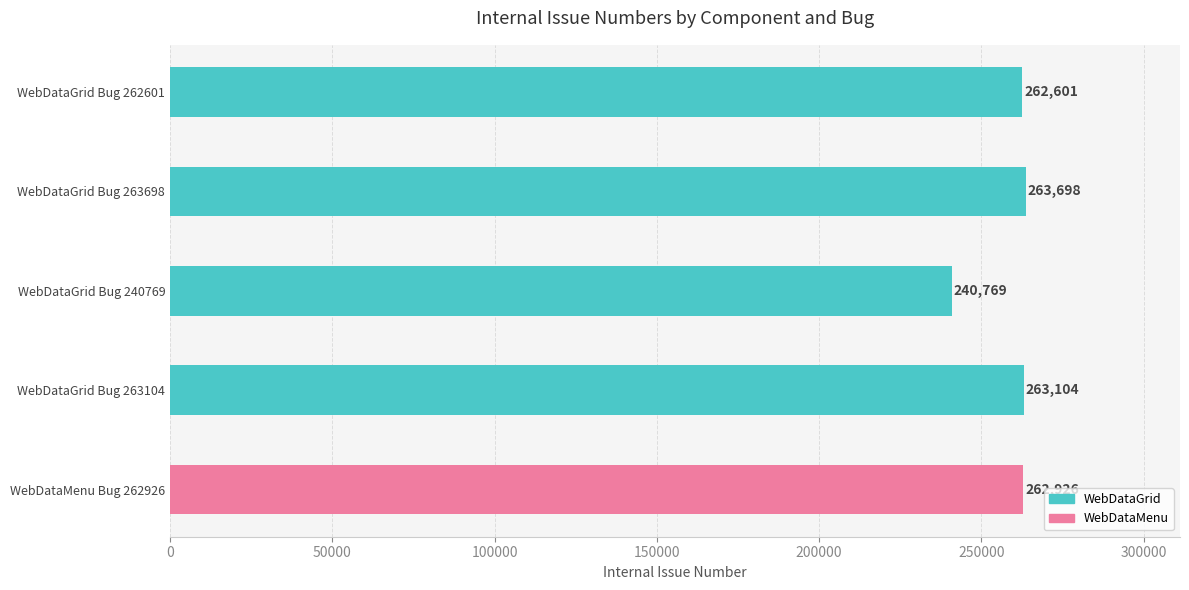

List the labels in order of value, largest first.

WebDataGrid Bug 263698, WebDataGrid Bug 263104, WebDataMenu Bug 262926, WebDataGrid Bug 262601, WebDataGrid Bug 240769